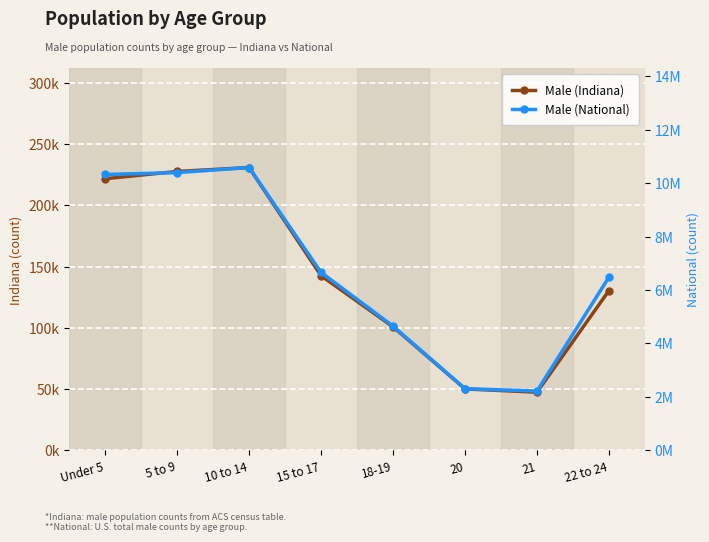

What is the maximum value for Male (National)?

10579862